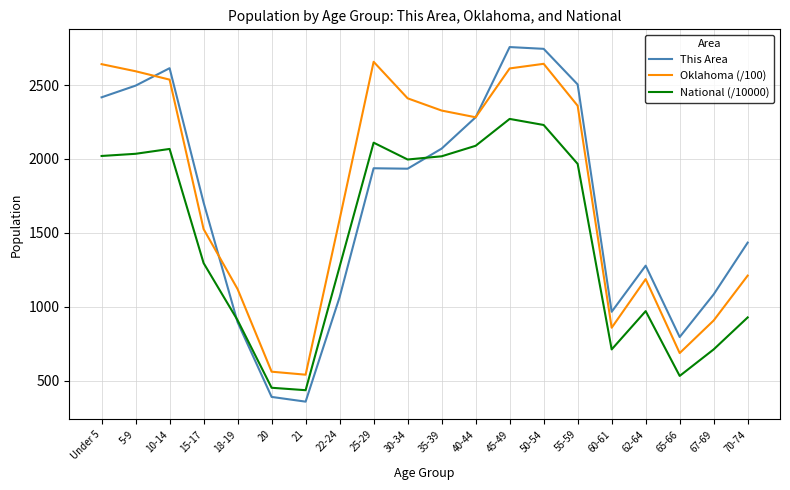

How many series are shown in this chart?

3